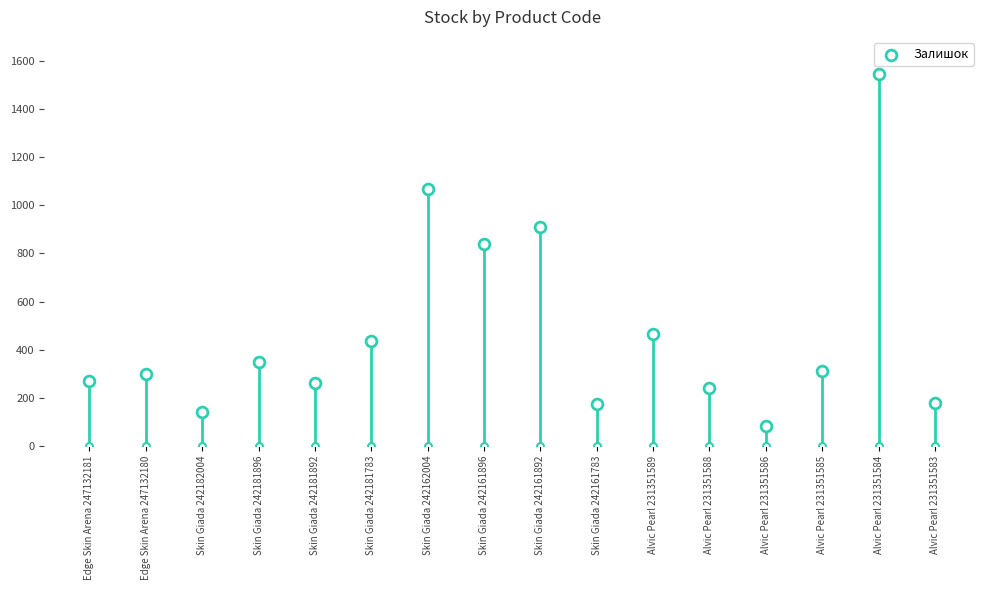

Approximately how many times larger is the value at Skin Giada 242181896 compared to Skin Giada 242181783?

0.8